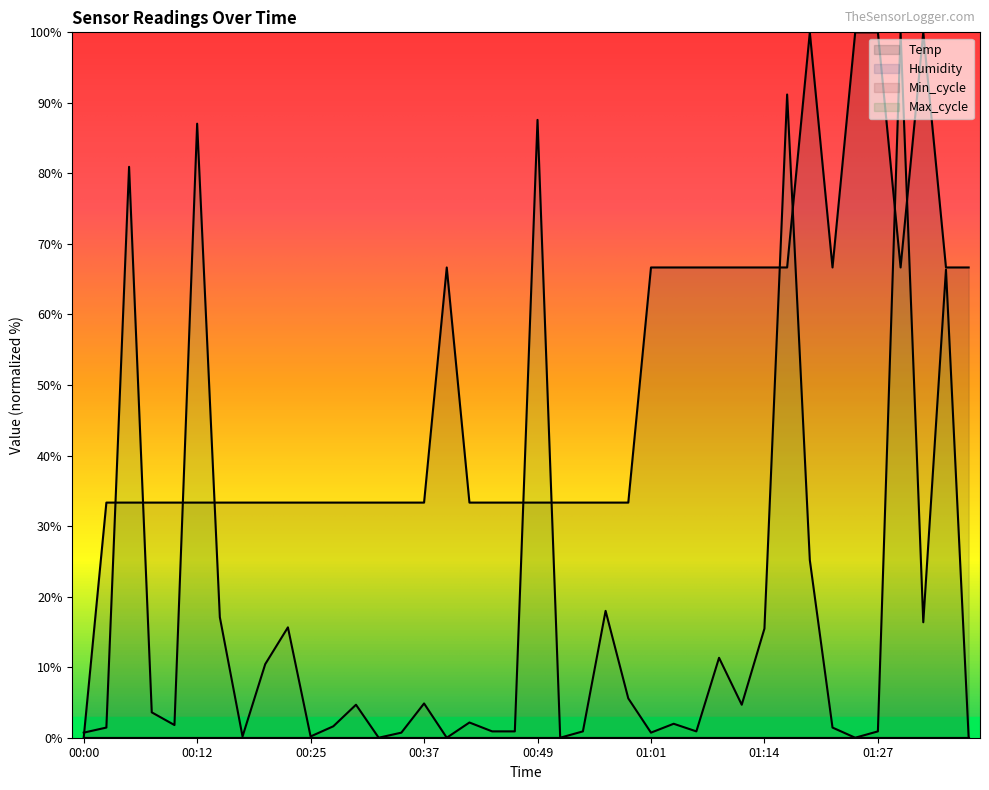

Reading left to right, transcribe all the data shown in this chart.

Temp: 00:00=0.0	00:02=33.3	00:05=33.3	00:07=33.3	00:10=33.3	00:12=33.3	00:15=33.3	00:17=33.3	00:20=33.3	00:22=33.3	00:25=33.3	00:27=33.3	00:29=33.3	00:32=33.3	00:34=33.3	00:37=33.3	00:39=66.7	00:42=33.3	00:44=33.3	00:47=33.3	00:49=33.3	00:52=33.3	00:54=33.3	00:56=33.3	00:59=33.3	01:01=66.7	01:04=66.7	01:06=66.7	01:09=66.7	01:11=66.7	01:14=66.7	01:16=66.7	01:19=100.0	01:22=66.7	01:24=100.0	01:27=100.0	01:30=66.7	01:32=100.0	01:35=66.7	01:38=66.7
Max_cycle: 00:00=0.7	00:02=1.4	00:05=80.9	00:07=3.6	00:10=1.8	00:12=87.1	00:15=17.1	00:17=0.2	00:20=10.4	00:22=15.6	00:25=0.2	00:27=1.6	00:29=4.7	00:32=0.0	00:34=0.7	00:37=4.9	00:39=0.0	00:42=2.2	00:44=0.9	00:47=0.9	00:49=87.6	00:52=0.0	00:54=0.9	00:56=18.0	00:59=5.6	01:01=0.7	01:04=2.0	01:06=0.9	01:09=11.3	01:11=4.7	01:14=15.5	01:16=91.2	01:19=25.2	01:22=1.4	01:24=0.0	01:27=0.9	01:30=100.0	01:32=16.4	01:35=66.4	01:38=0.0